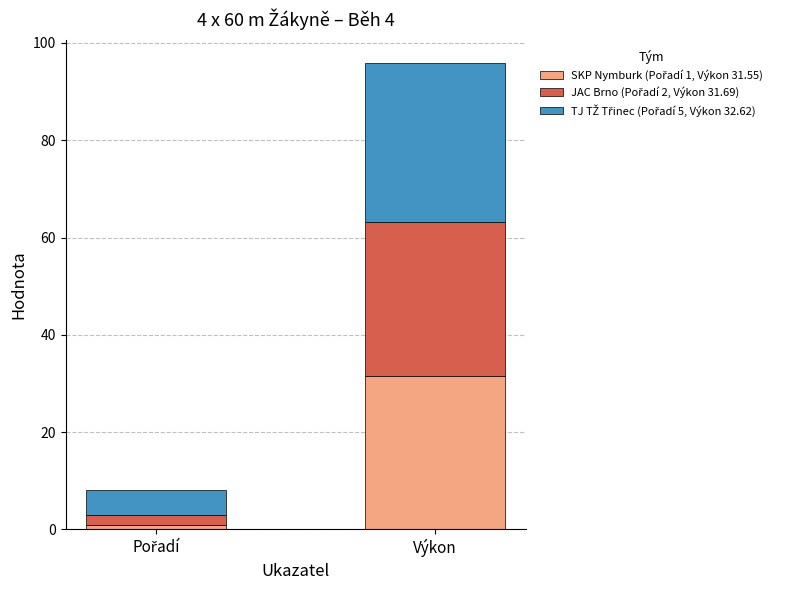

At which category is the sum across all series the highest?

Výkon